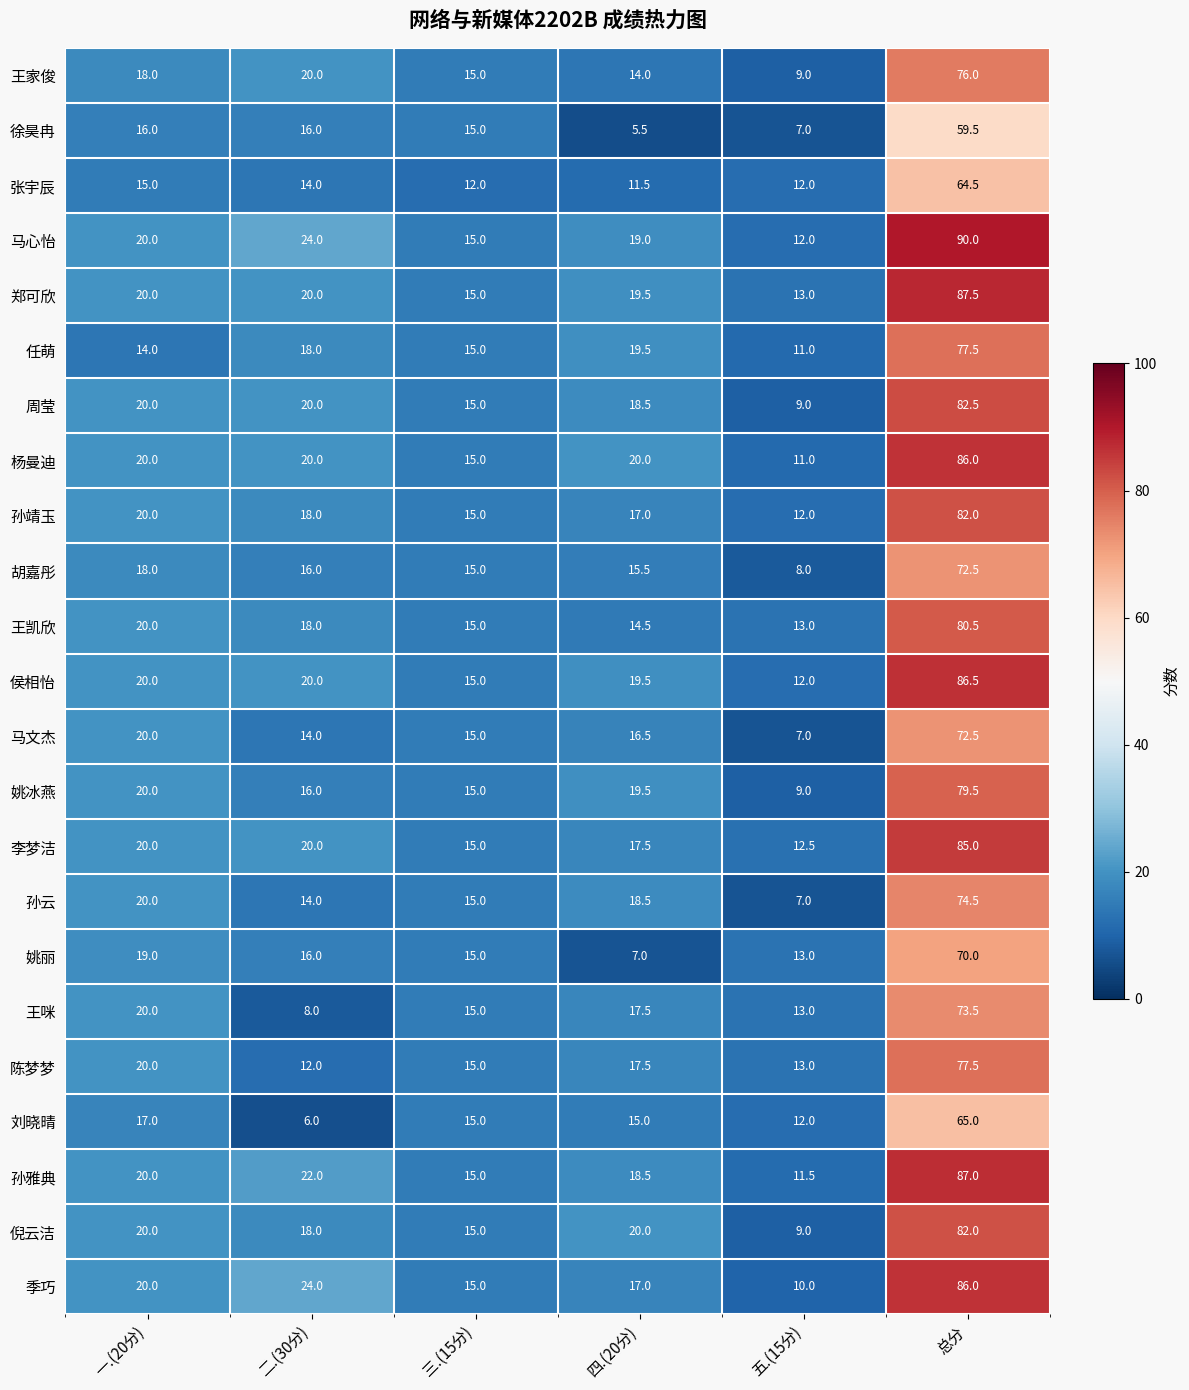

What value does the 周莹 series have at 一.(20分)?

20.0